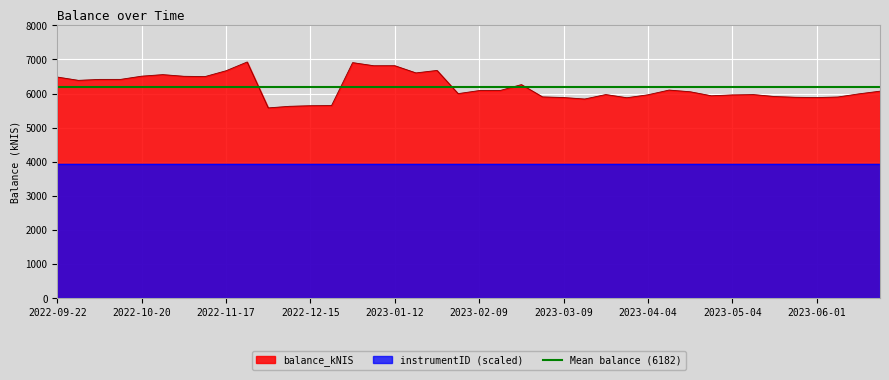

How many values are below 6071?

20